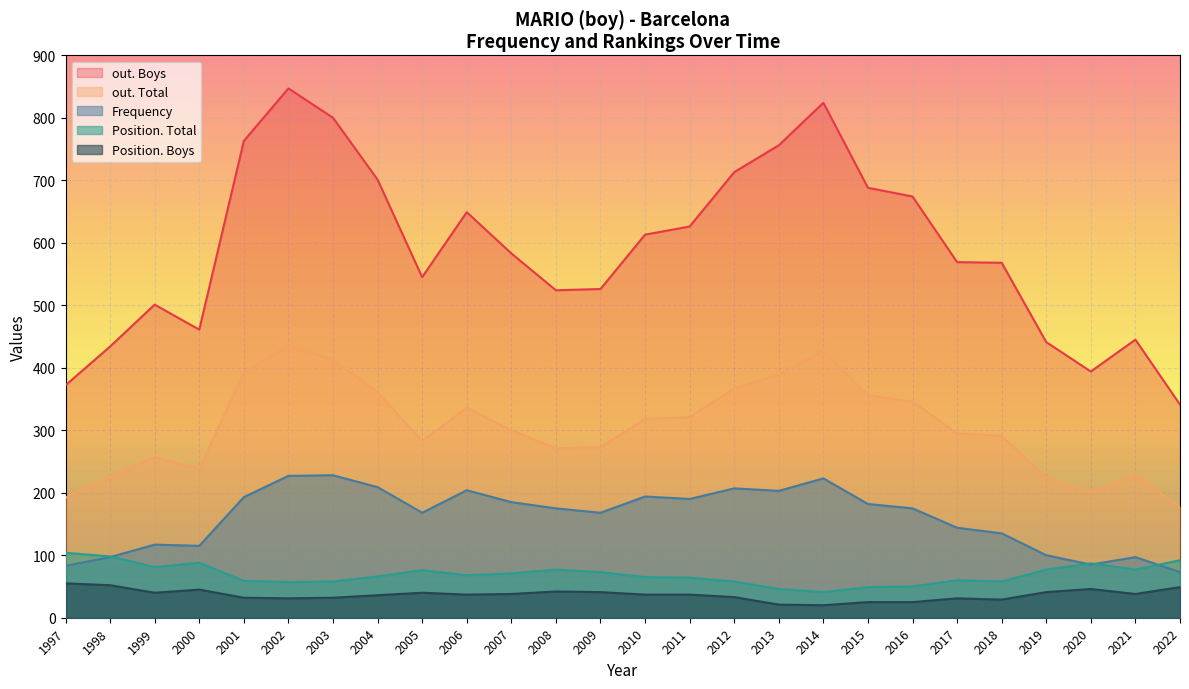

Read the out. Boys value at 2010.

613